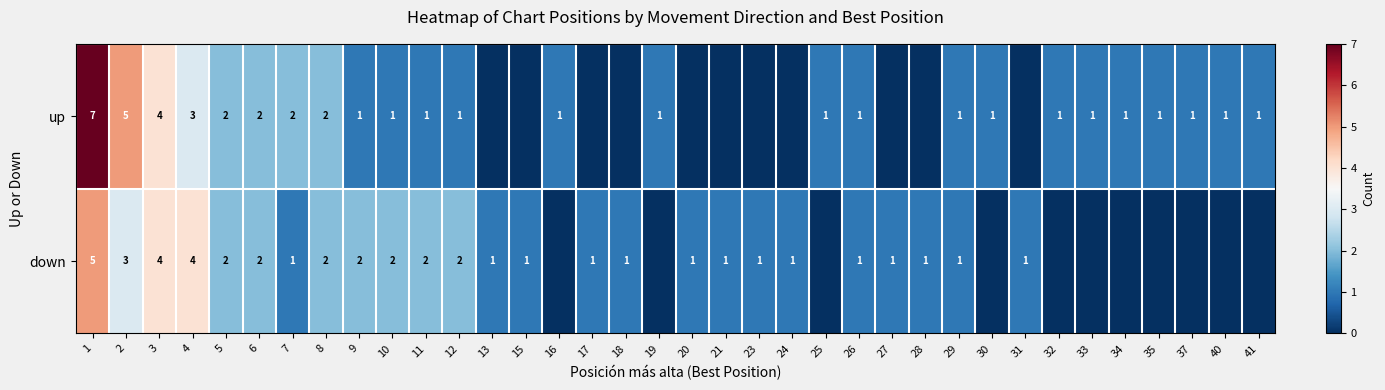

How many distinct data groups are displayed?

2